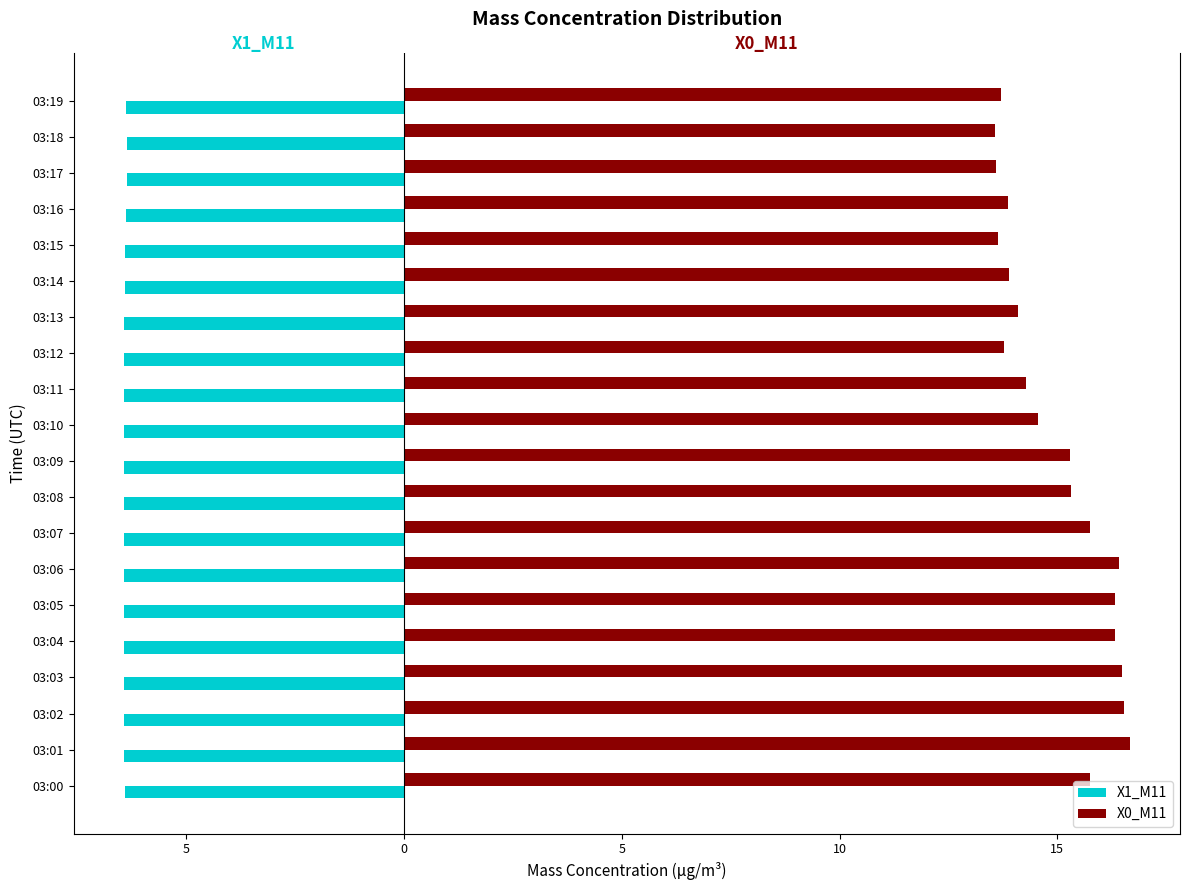

What is the sum of all X0_M11 values?

299.8